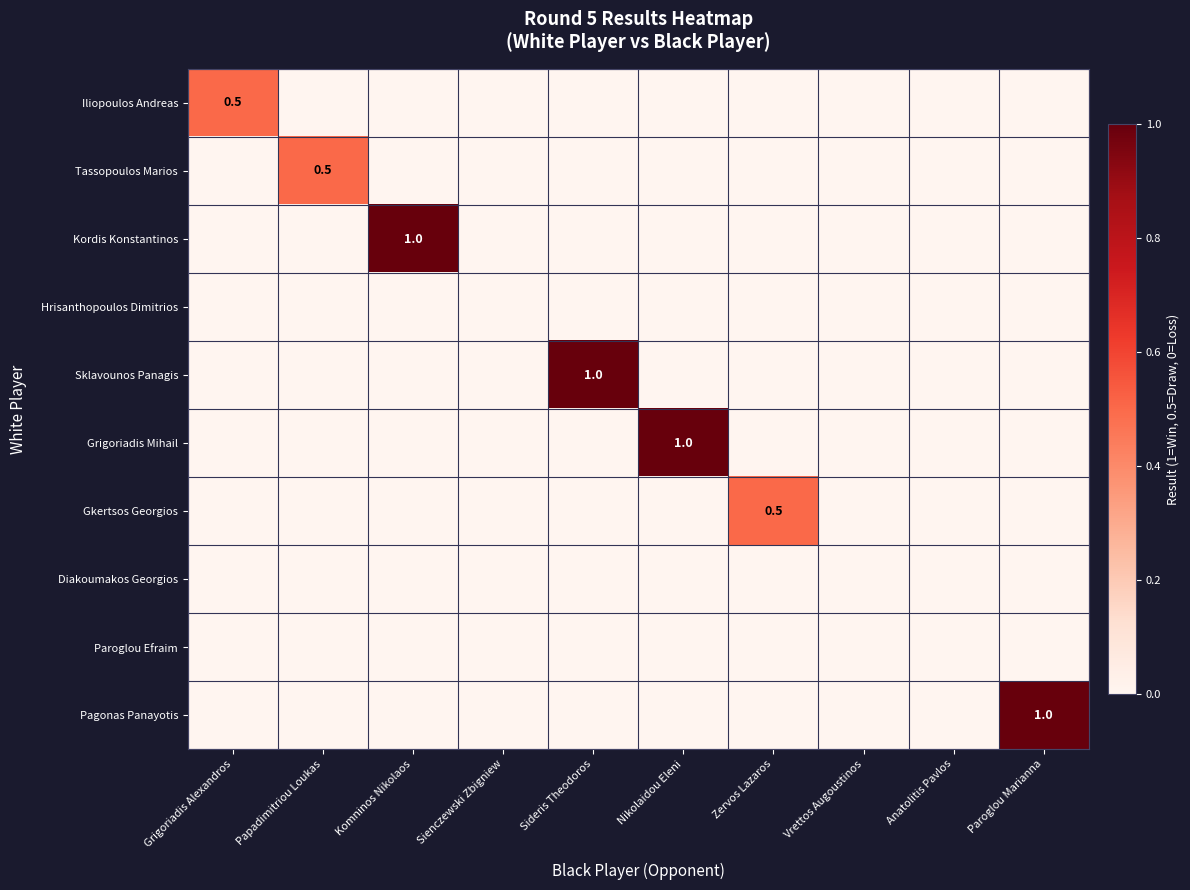

At which label is Iliopoulos Andreas closest to 0?

Papadimitriou Loukas